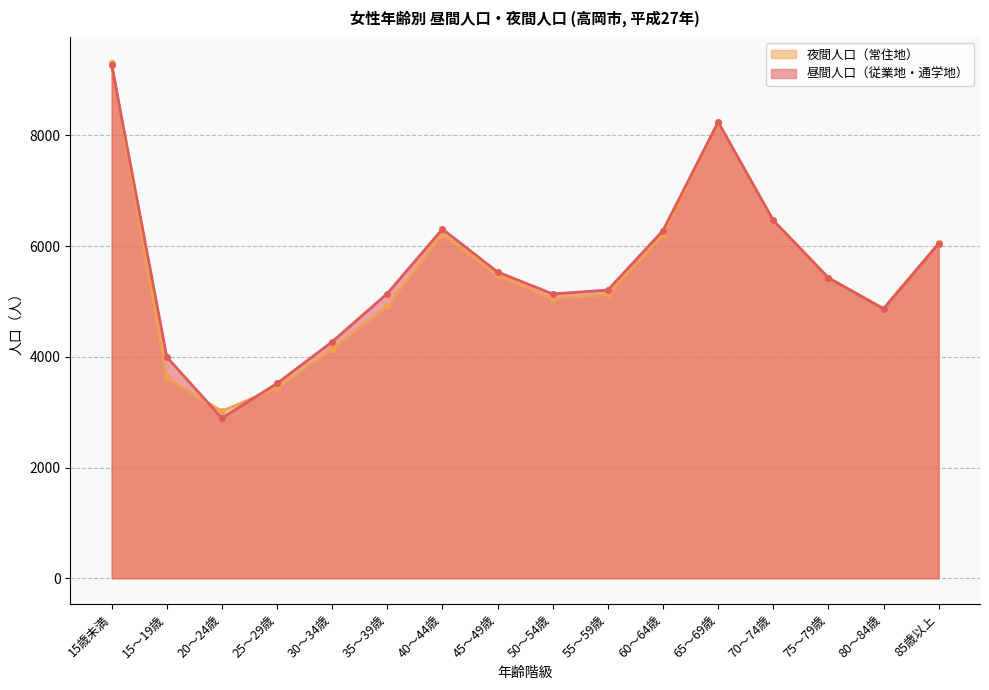

List the labels in order of 夜間人口（常住地） value, largest first.

15歳未満, 65～69歳, 70～74歳, 40～44歳, 60～64歳, 85歳以上, 45～49歳, 75～79歳, 55～59歳, 50～54歳, 35～39歳, 80～84歳, 30～34歳, 15～19歳, 25～29歳, 20～24歳